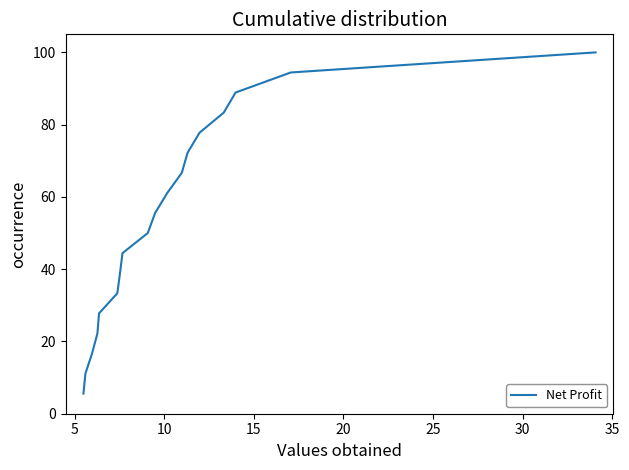

Count the number of data series in this chart.

1